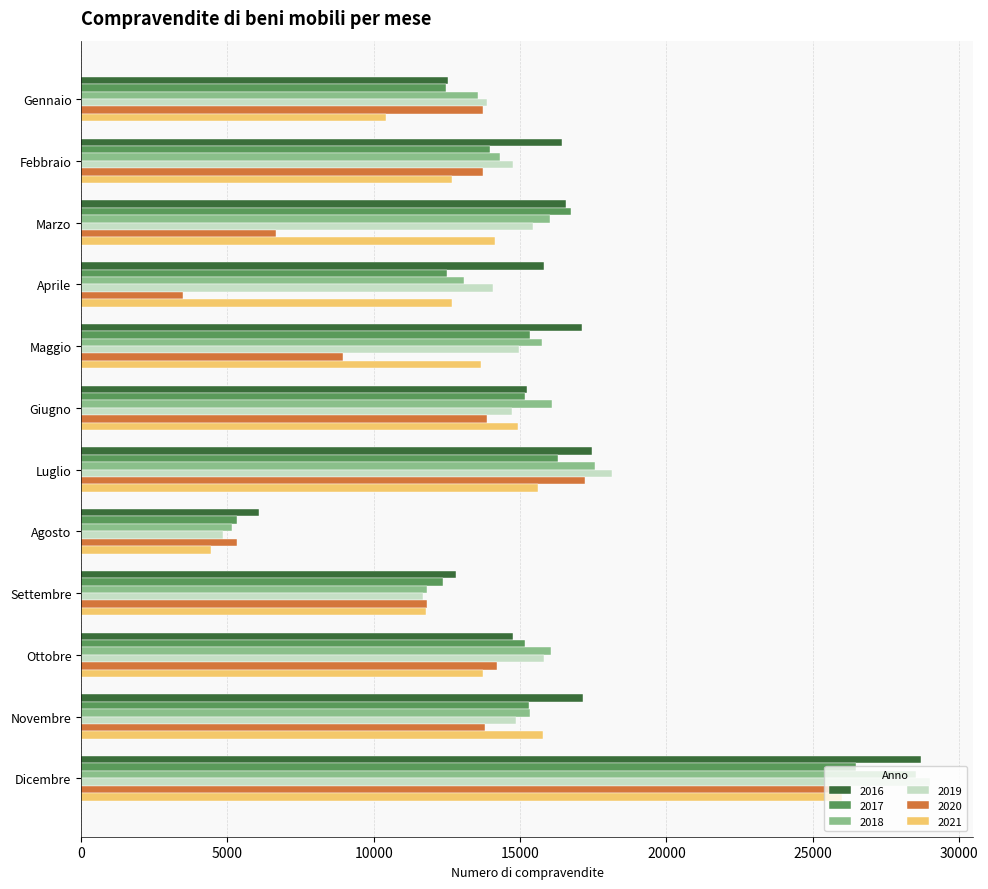

What is the total value across all series at Aprile?

71641